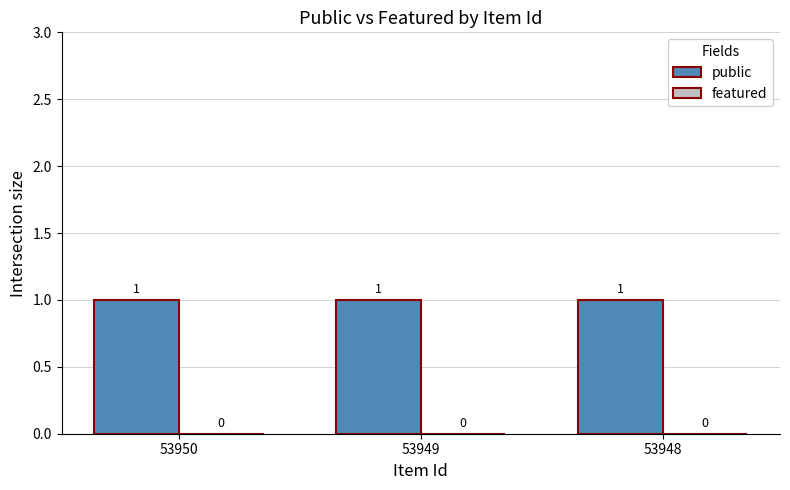

Does the chart contain stacked bars?

No